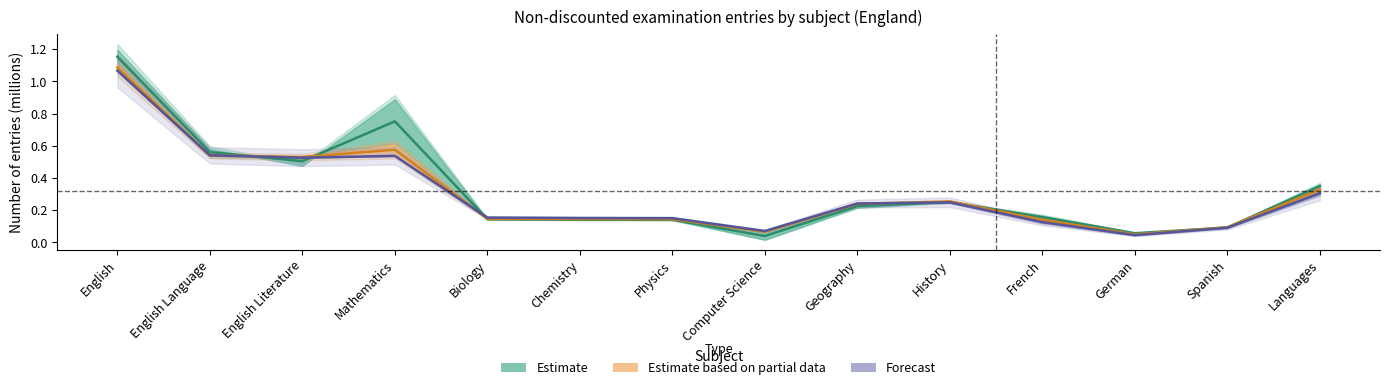

What is the difference between the Total 2014/15 values at English and History?

0.8